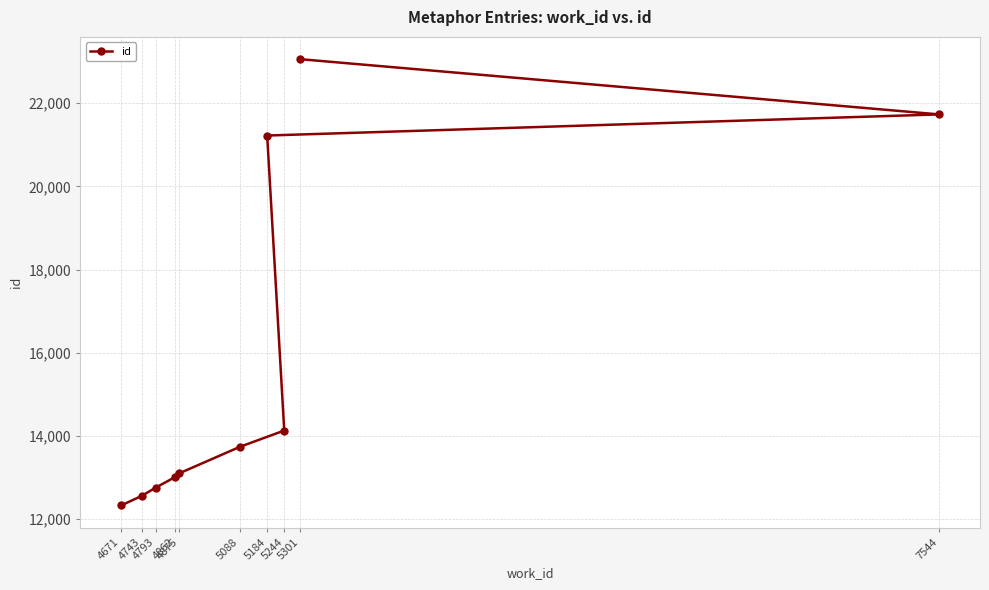

What is the smallest value displayed?

12328